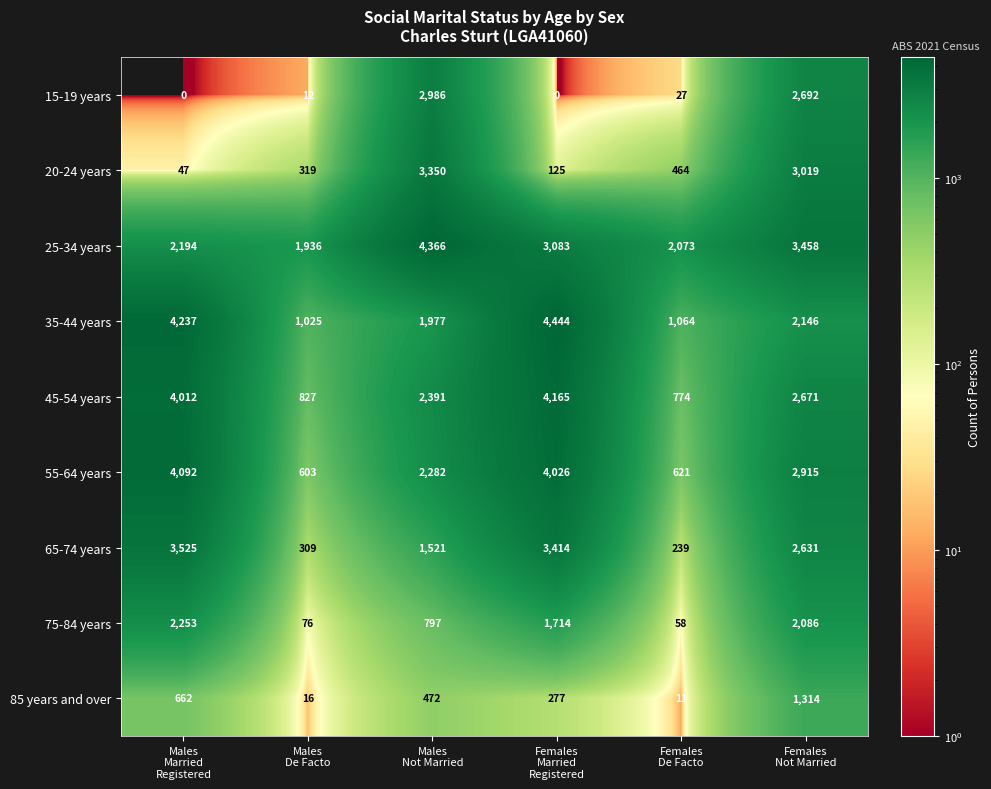

At how many categories does at least one series exceed 2350?

4